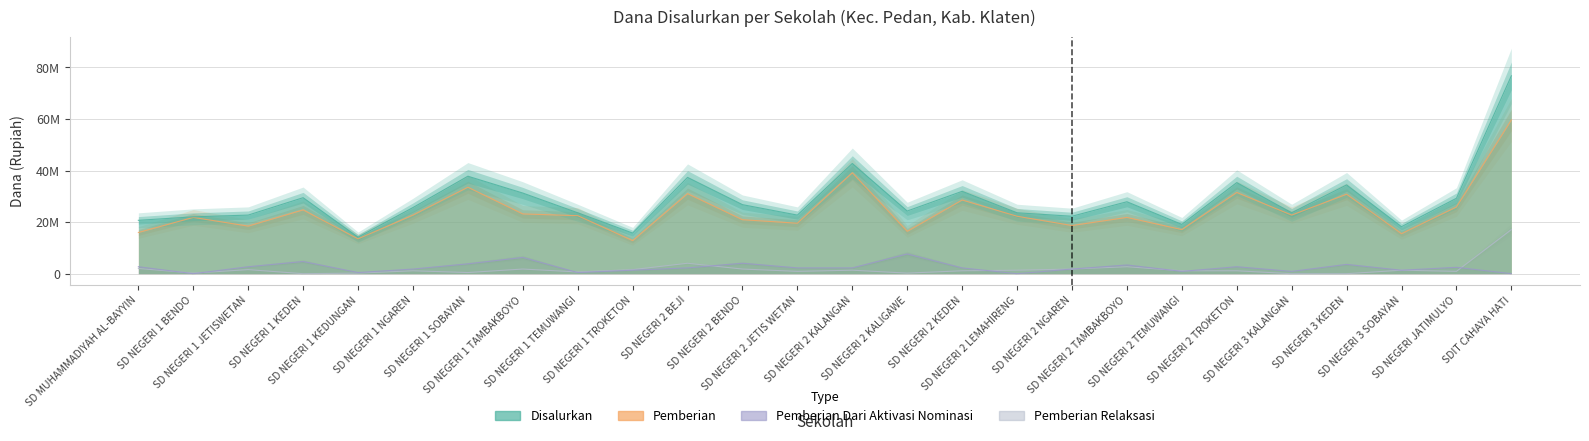

How many interior local valleys does the Pemberian series have?

9